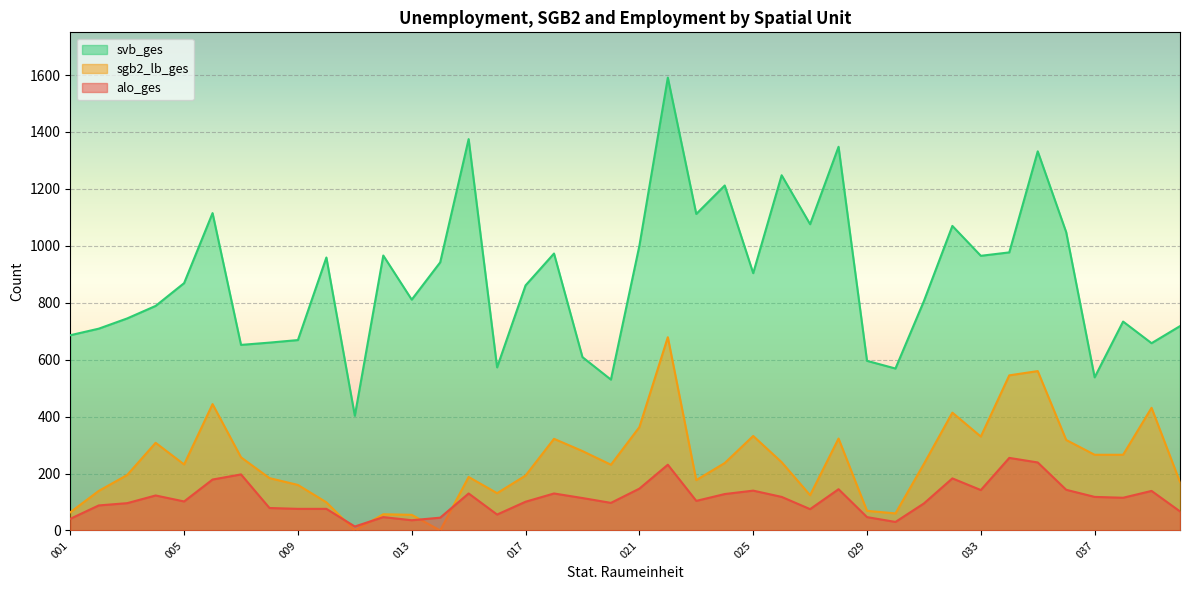

At which category is the sum across all series the highest?

022